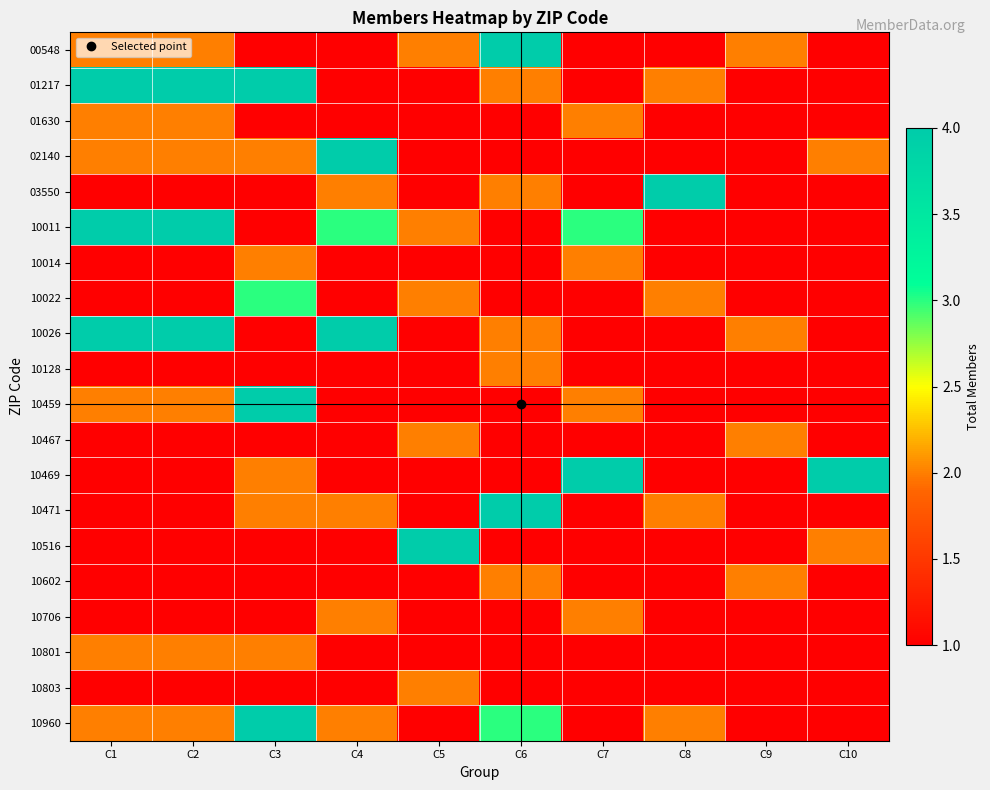

Between C7 and C8, which series saw the biggest shift?

03550